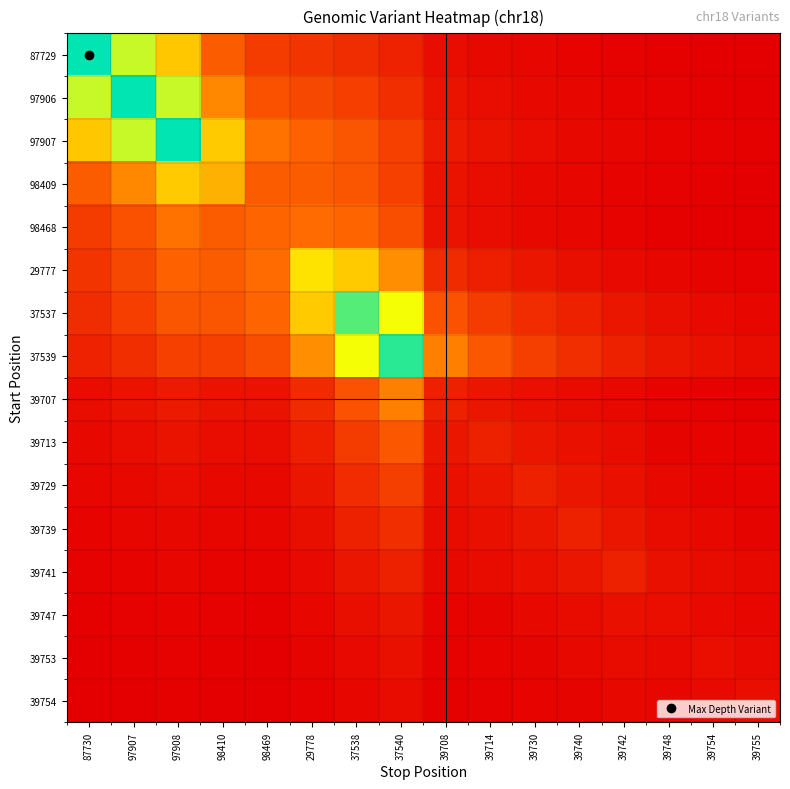

What is the minimum value shown in the chart?

0.2